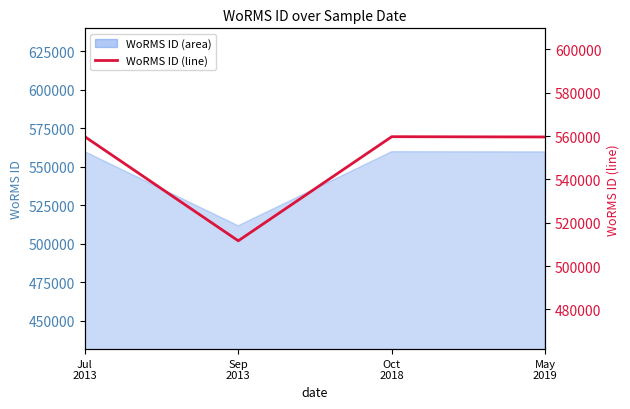

How many values exceed 559740?

1